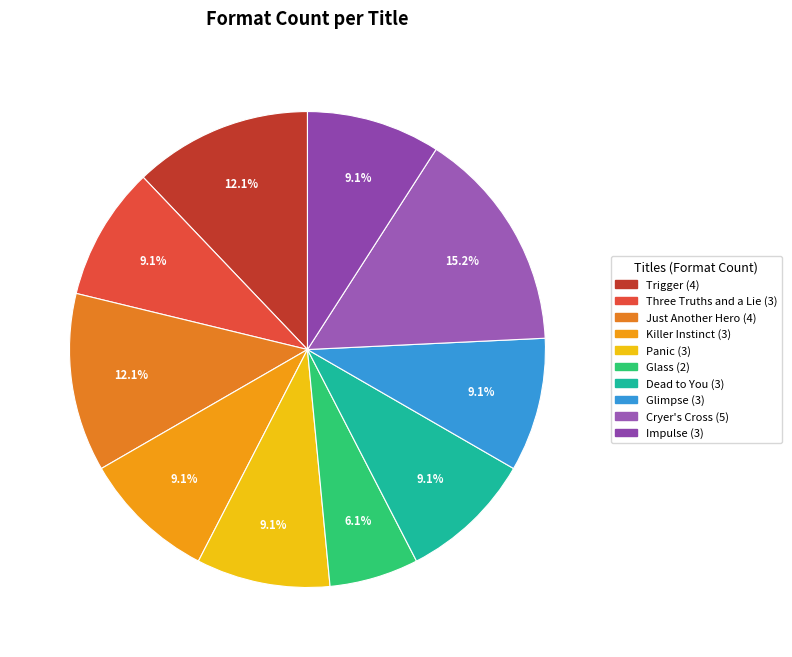

Count the number of slices in the pie.

10